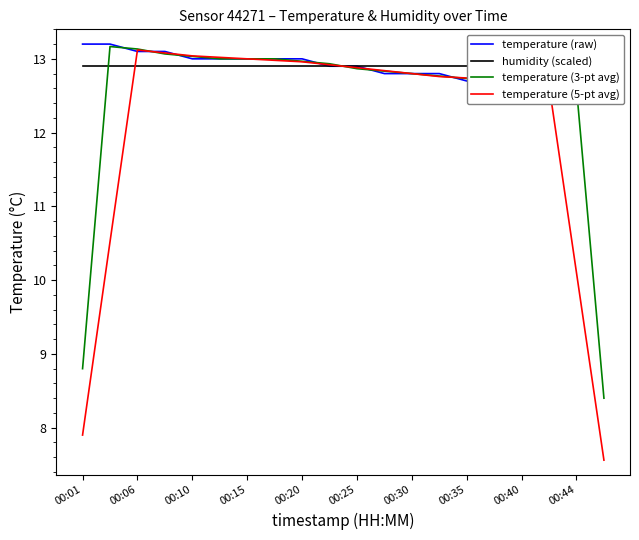

How many lines are shown in the chart?

4